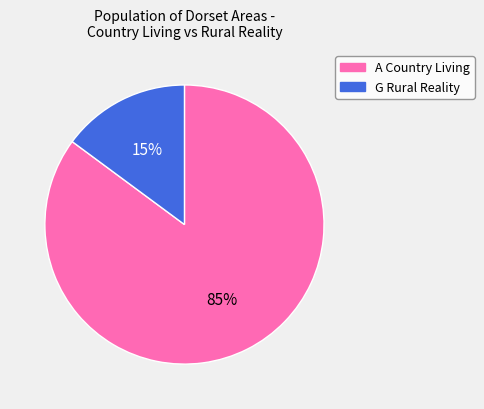

Is there any slice that represents more than half of the pie?

Yes